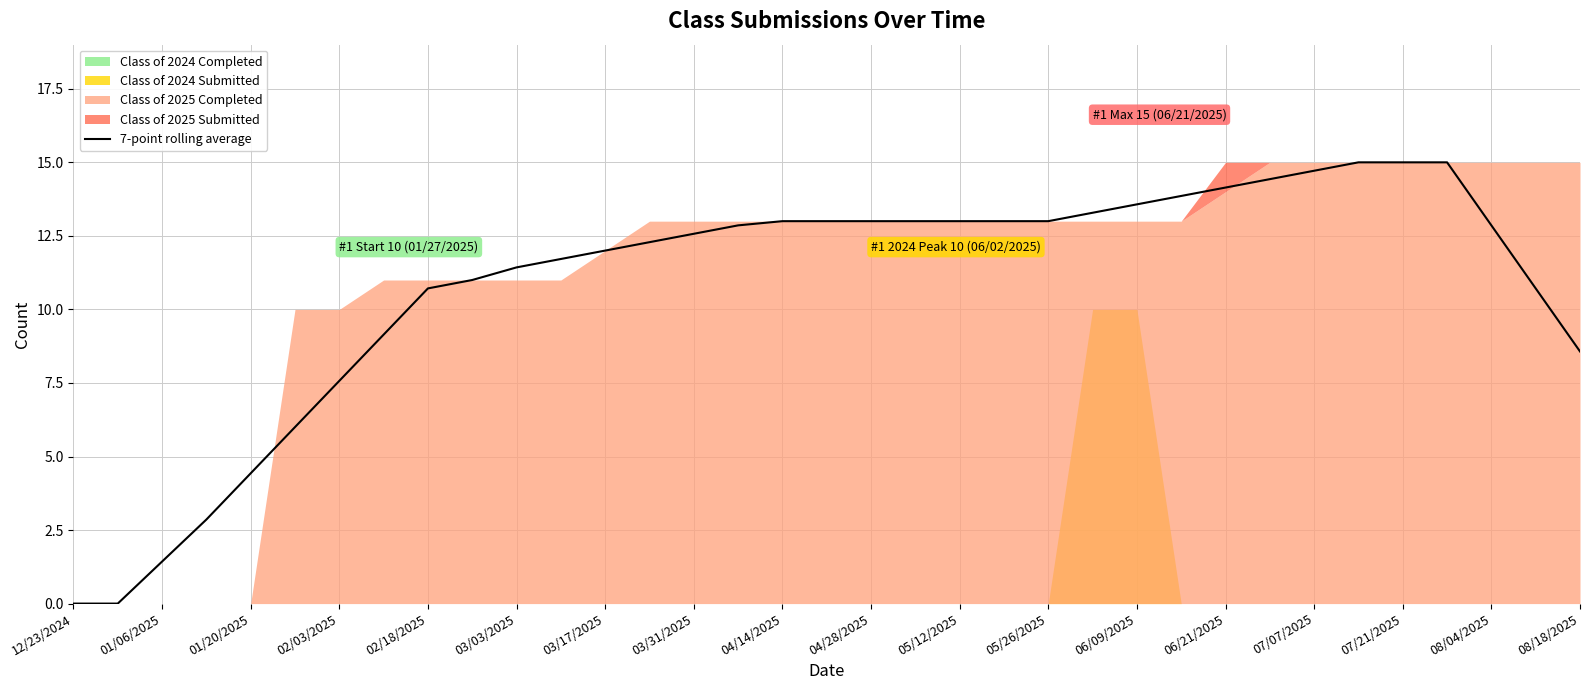

What is the value of the 5th point from the left?

4.4